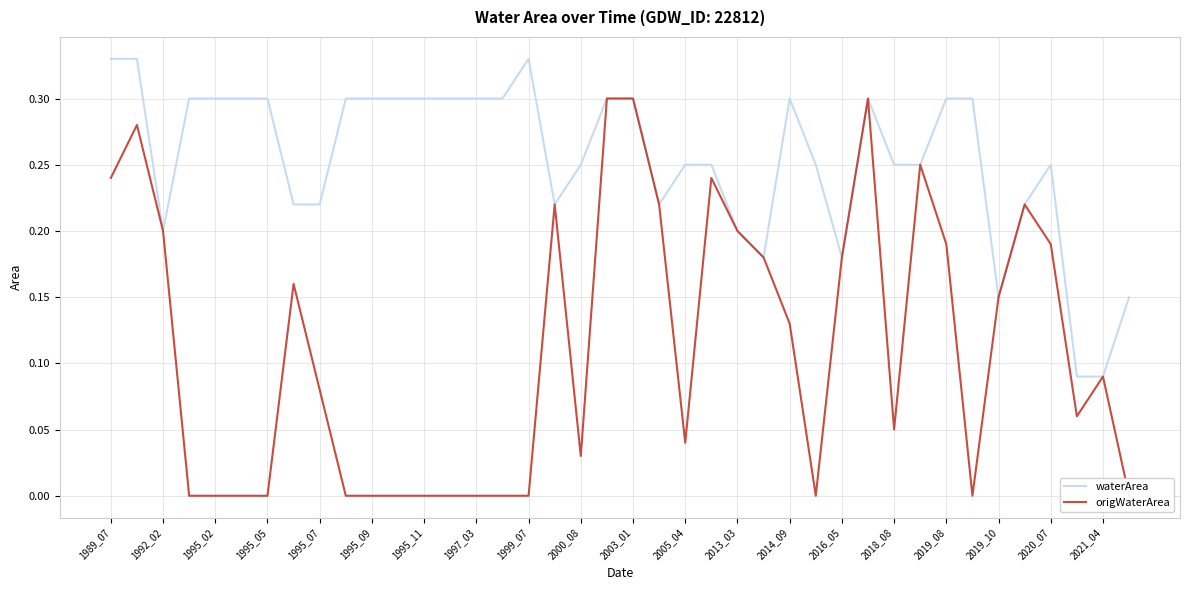

True or false: origWaterArea and waterArea intersect in this chart.

False